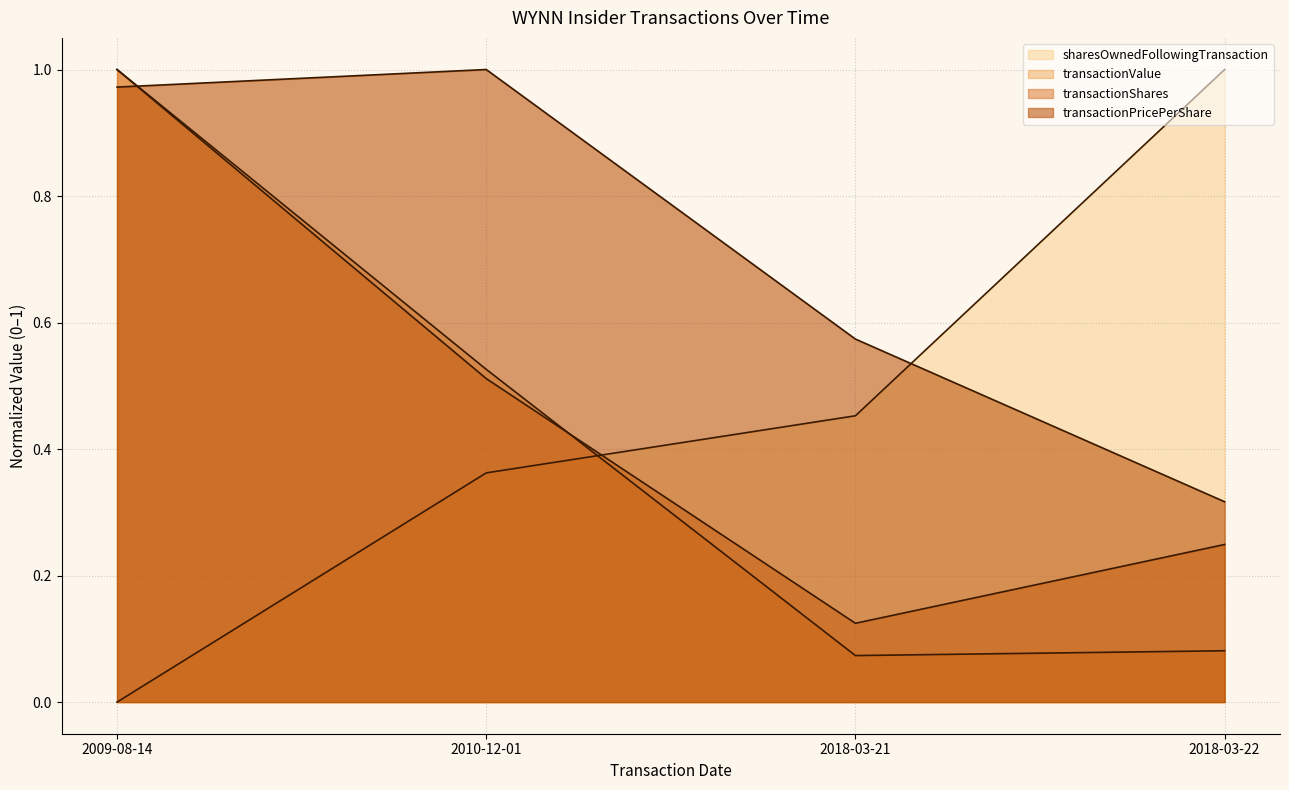

What is the approximate value of transactionShares at 2018-03-22?

0.2